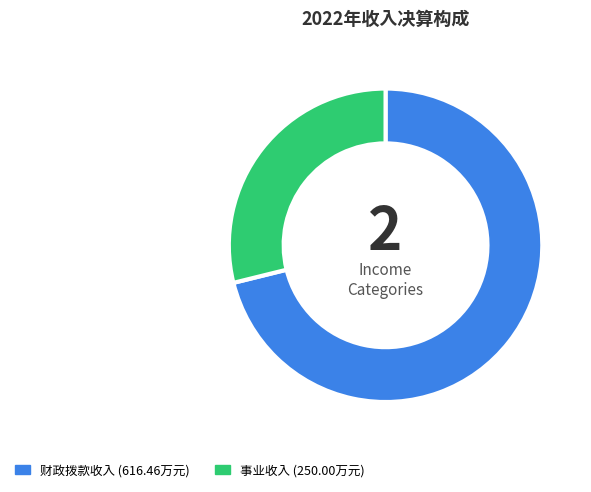

Is there a majority slice in this chart?

Yes